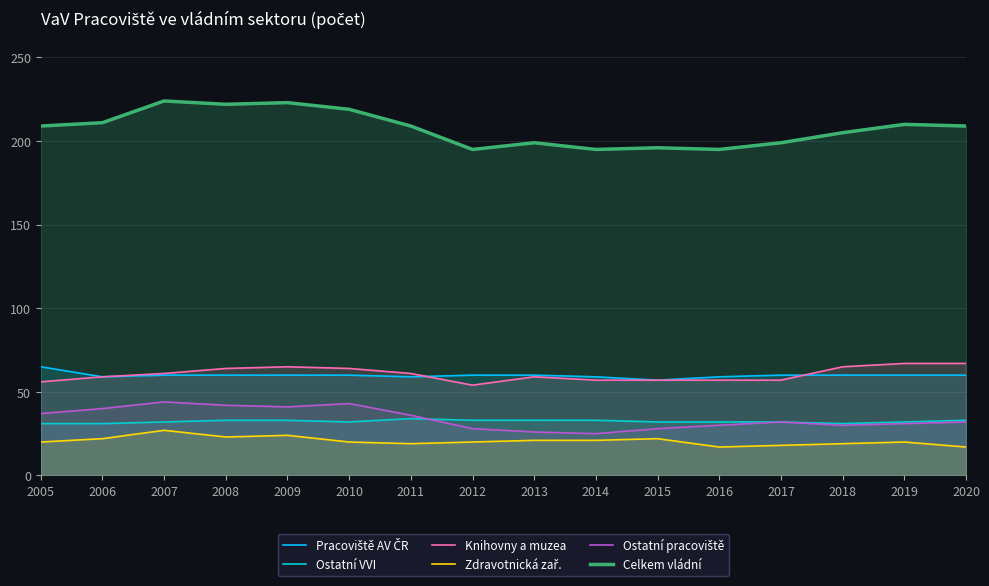

Is it true that Zdravotnická zař. equals 5 at 2014?

False